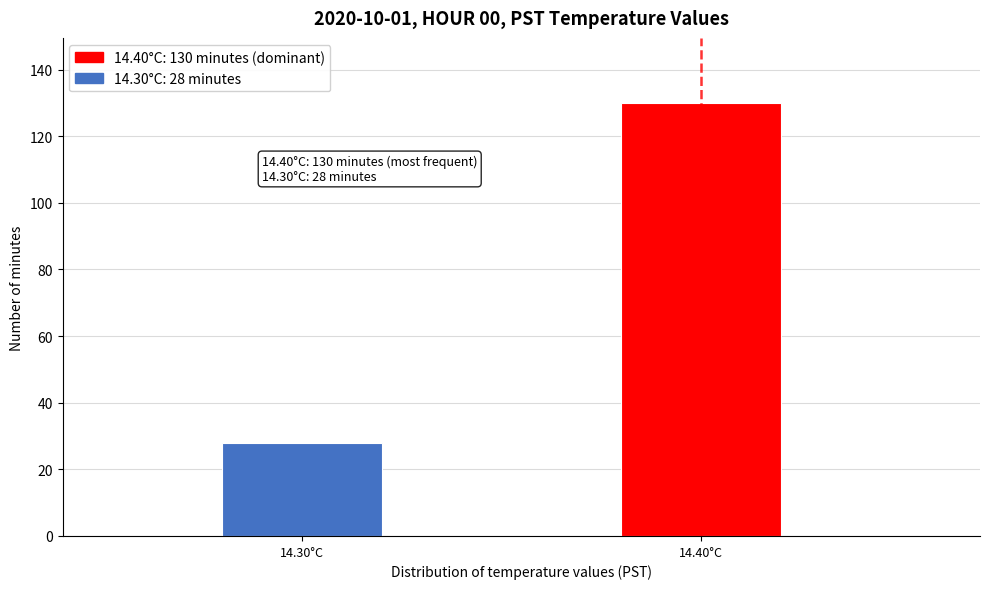

Reading left to right, what are all the values shown in this chart?

14.30°C=28	14.40°C=130